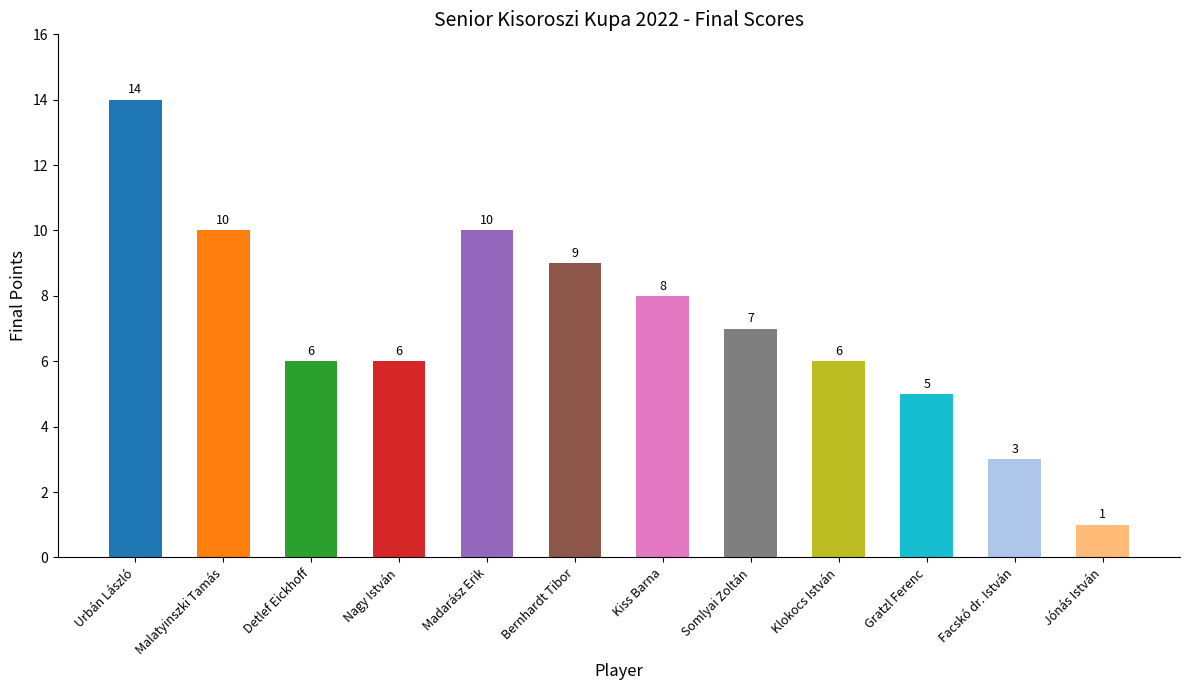

The chart shows a value of 10 at Malatyinszki Tamás. True or false?

True